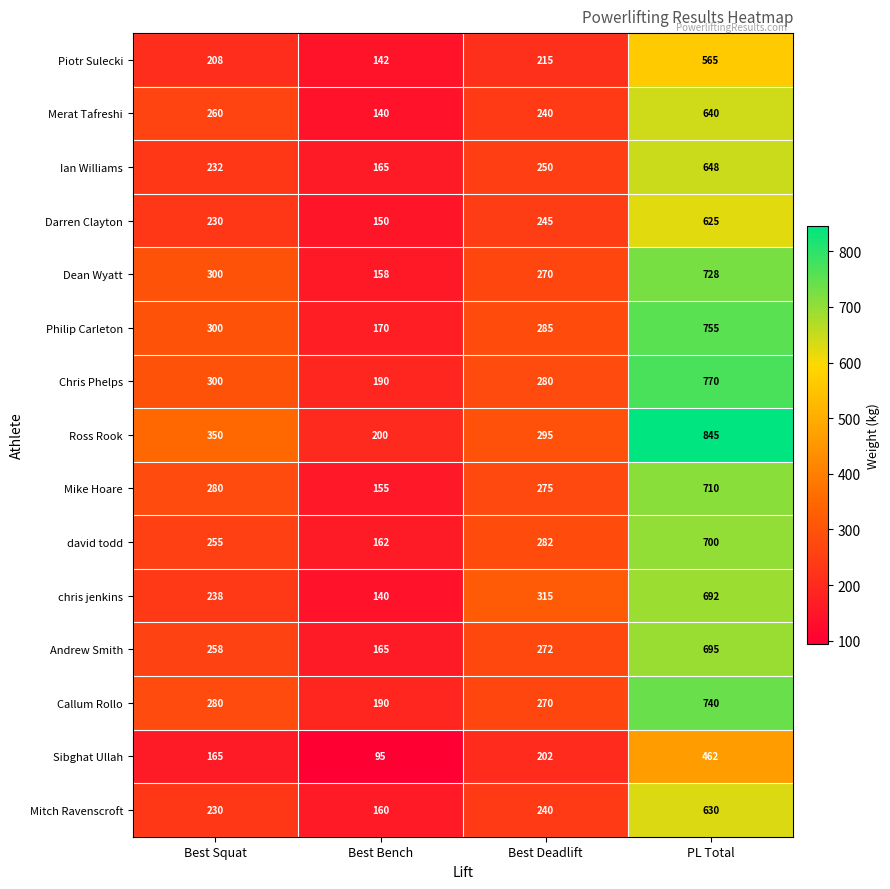

What is the difference between the maximum and minimum values in the Philip Carleton series?

585